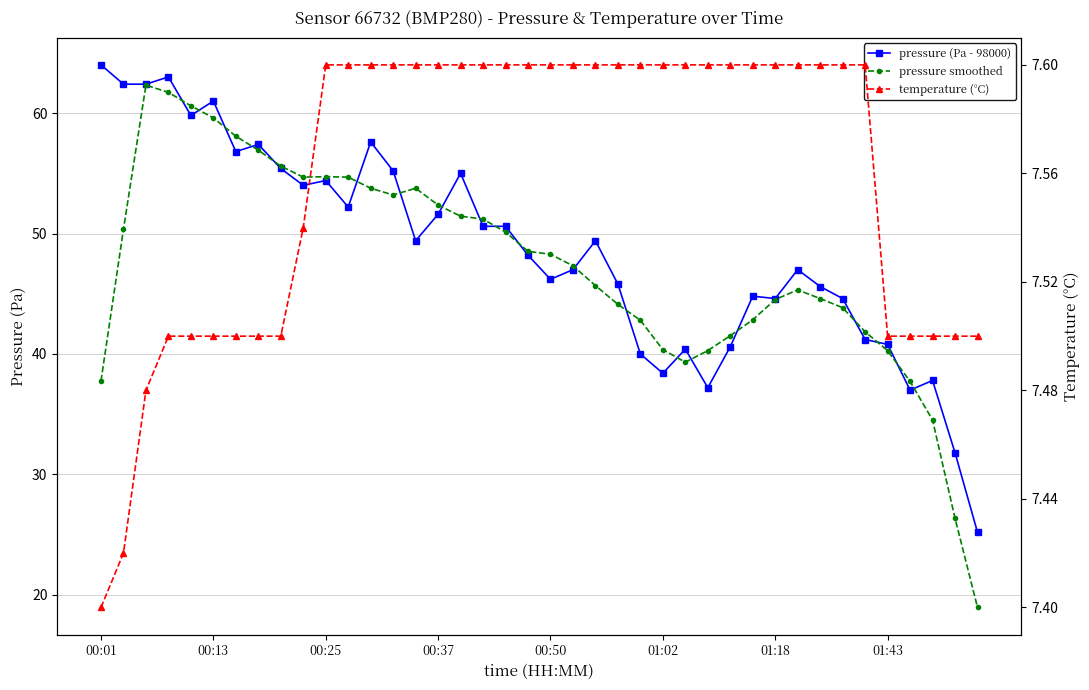

How many interior local peaks does the pressure smoothed series have?

4